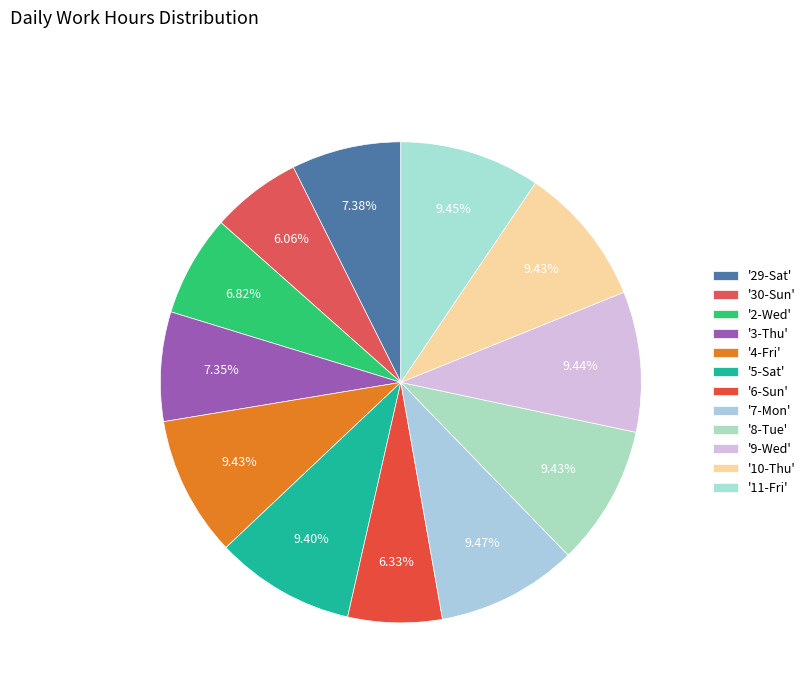

Count the number of slices in the pie.

12